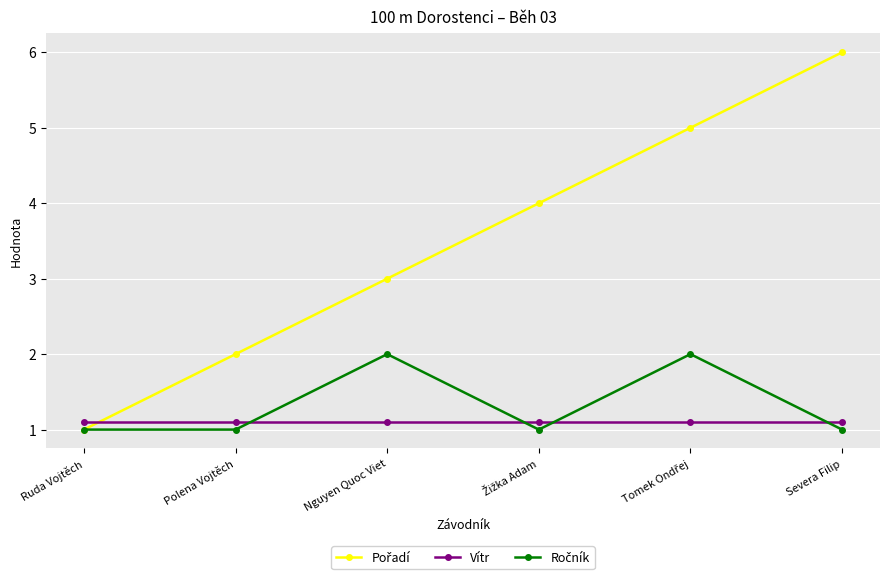

What is the label of the 1st point from the left?

Ruda Vojtěch